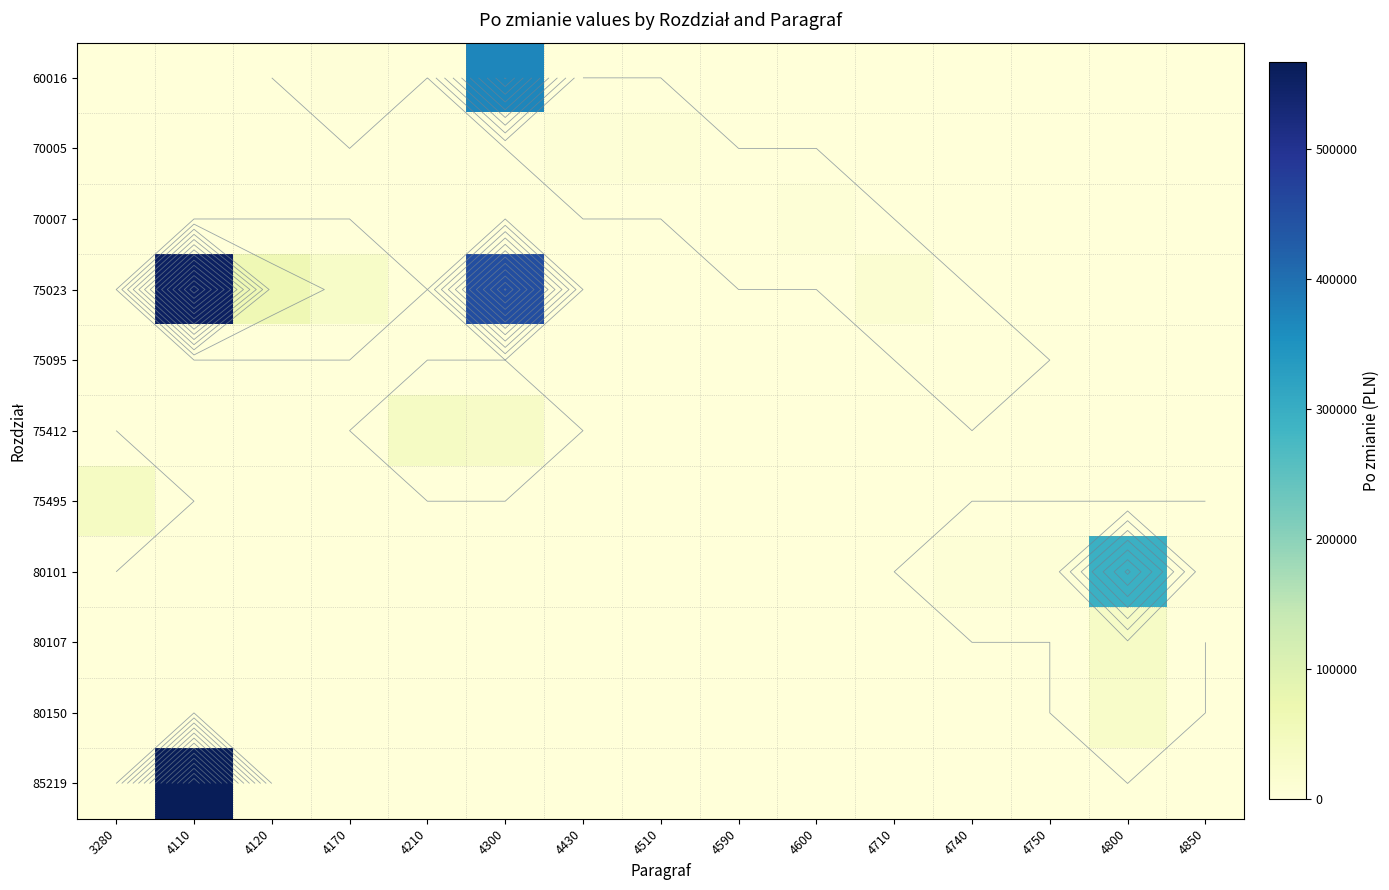

Count the number of categories in the chart.

15